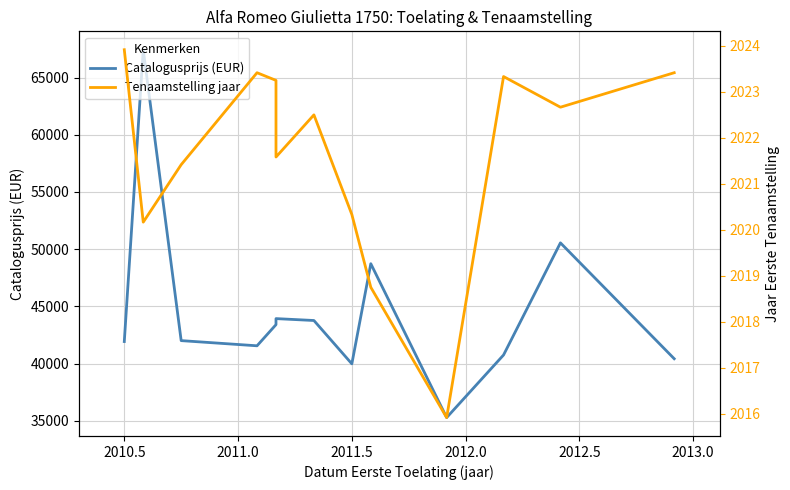

True or false: Tenaamstelling jaar has more than 1 points higher than both neighbors.

True